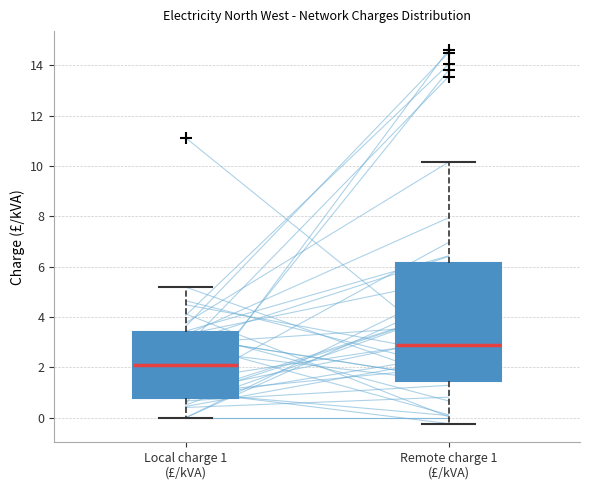

Which box has the lowest median line?

Local charge 1 (£/kVA)